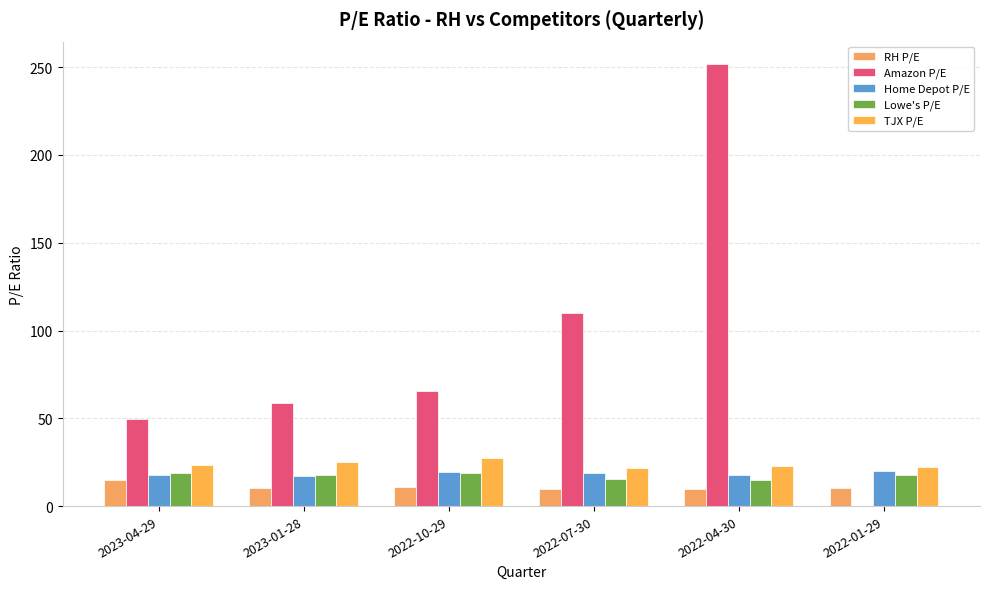

At how many categories does at least one series exceed 59?

3